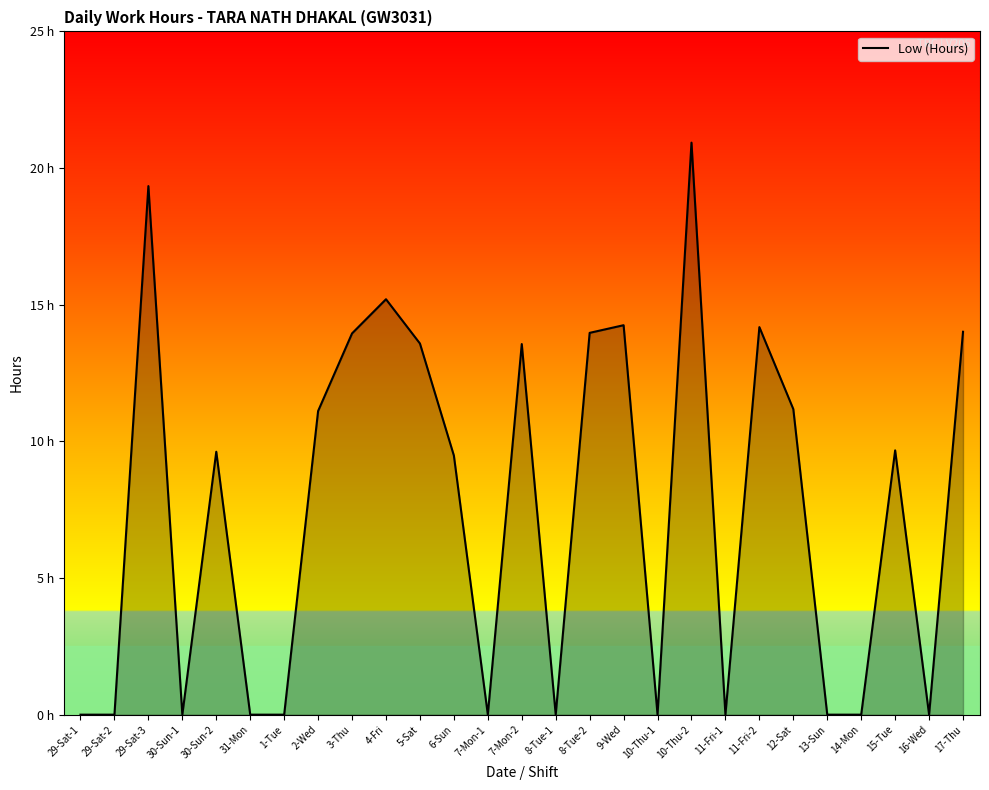

At which label does the data first exceed 9?

29-Sat-3